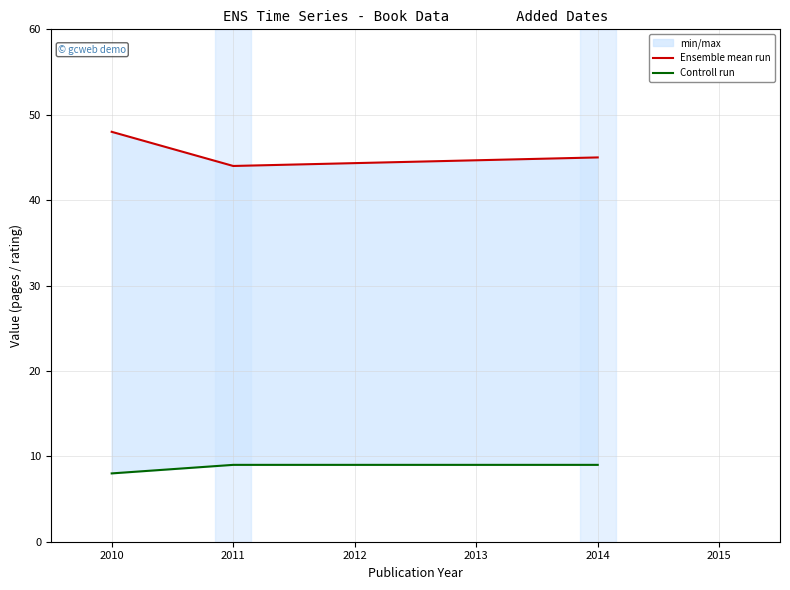

Reading left to right, list all the values displayed in this chart.

Ensemble mean run: 48	44	45
Controll run: 8	9	9